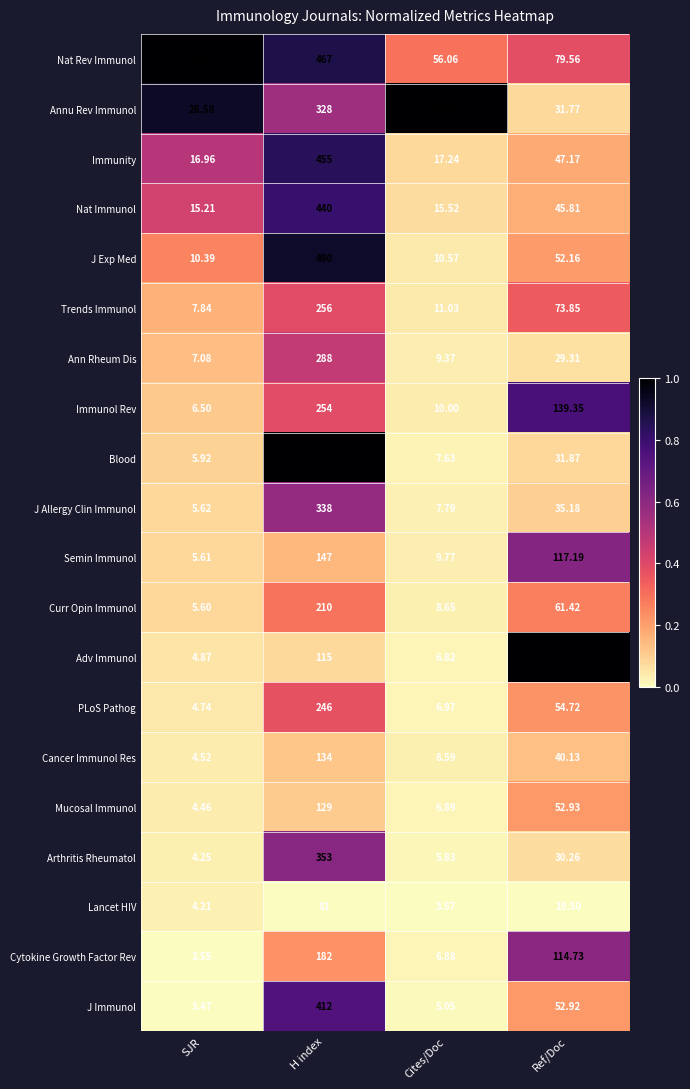

Count the number of data series in this chart.

20